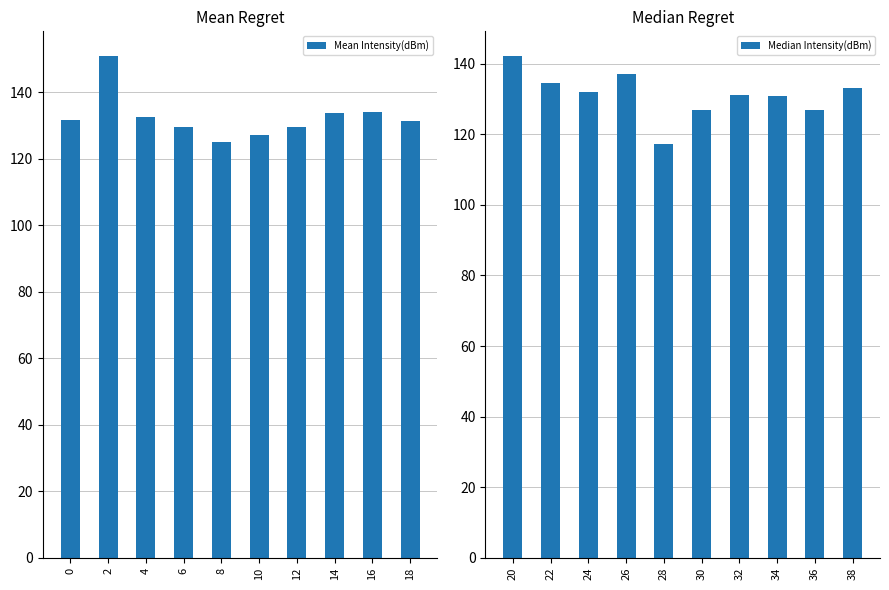

The value of Mean Intensity(dBm) at 12 is 223.6. True or false?

False